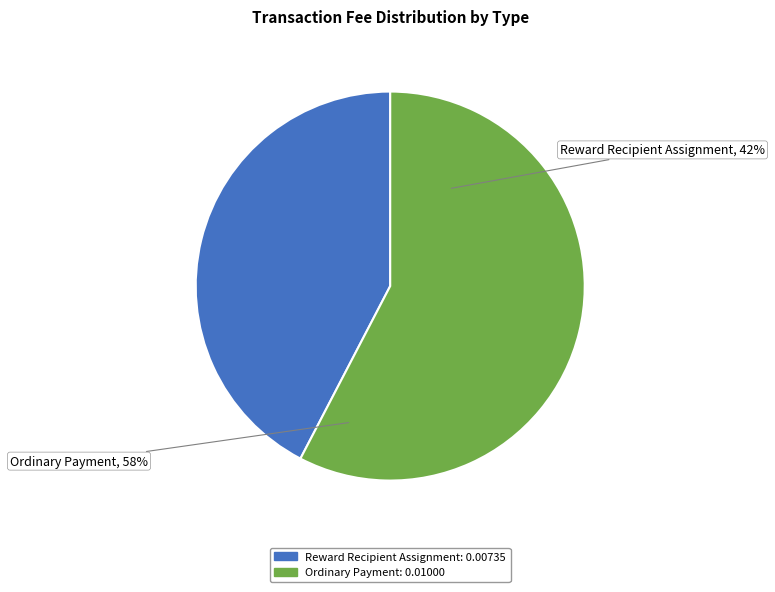

Combined, do Reward Recipient Assignment and Ordinary Payment account for over 50%?

Yes